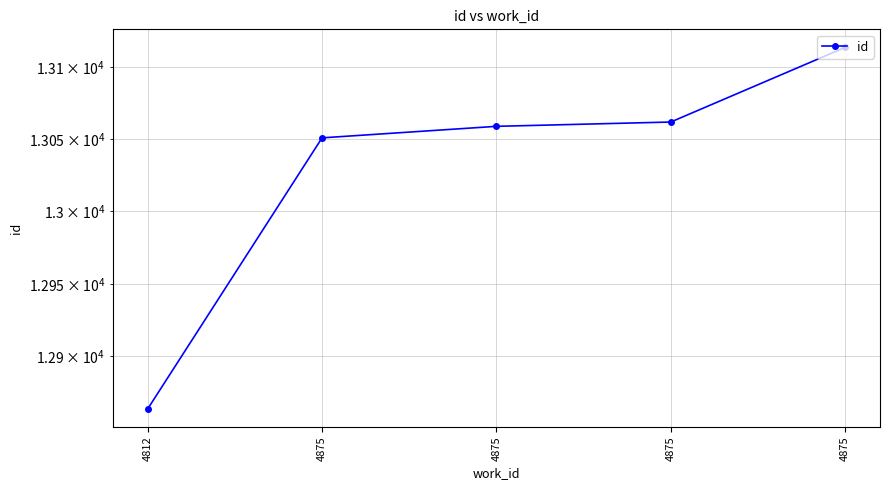

The chart shows a value of 13114 at 4875. True or false?

True